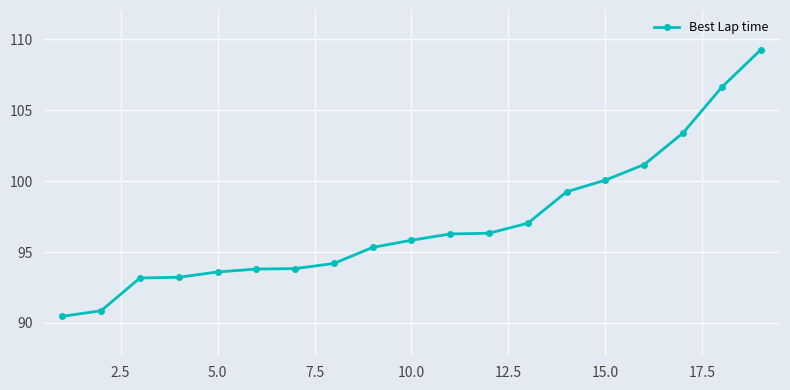

Does the chart have visible grid lines?

Yes